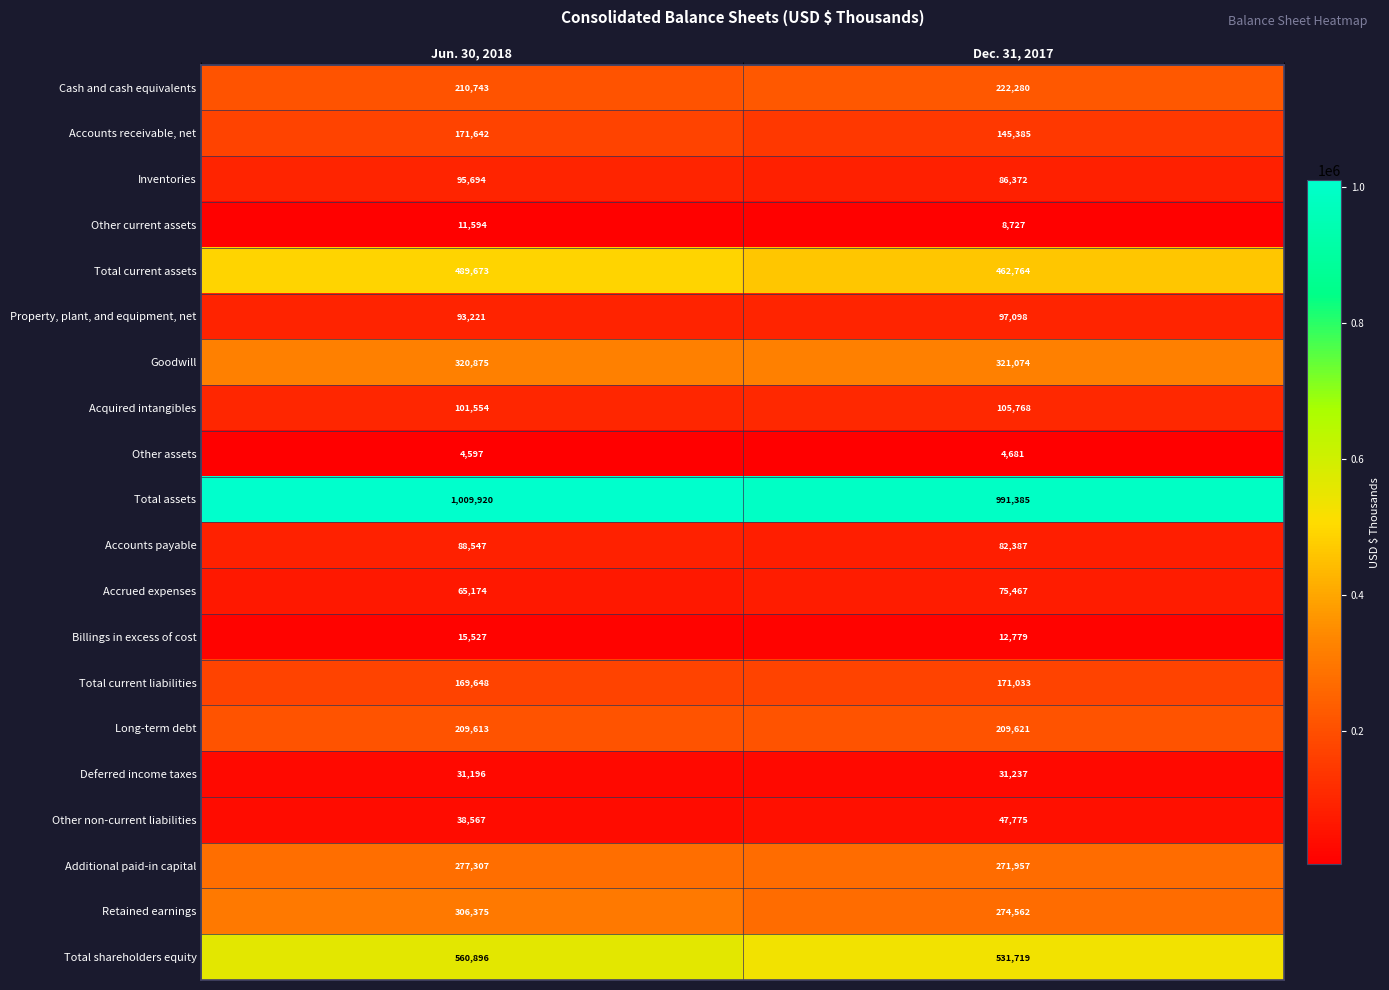

List the series in order of their peak value, highest first.

Total assets, Total shareholders equity, Total current assets, Goodwill, Retained earnings, Additional paid-in capital, Cash and cash equivalents, Long-term debt, Accounts receivable, net, Total current liabilities, Acquired intangibles, Property, plant, and equipment, net, Inventories, Accounts payable, Accrued expenses, Other non-current liabilities, Deferred income taxes, Billings in excess of cost, Other current assets, Other assets